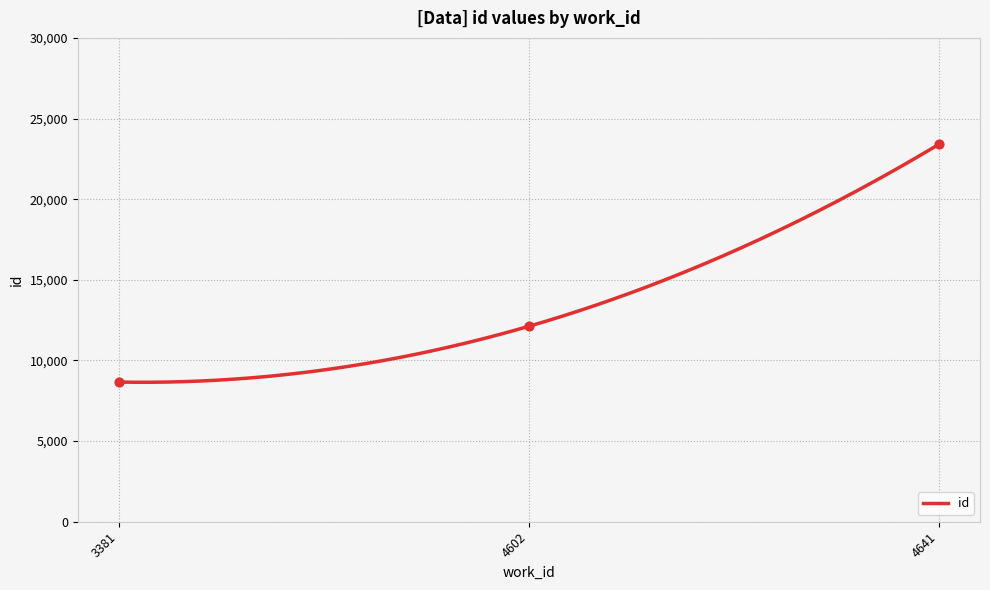

Which has a higher value, 4602 or 4641?

4641